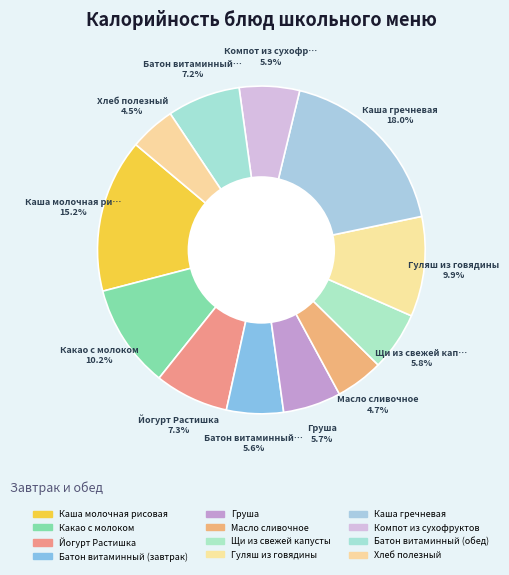

How many slices are in this pie chart?

12